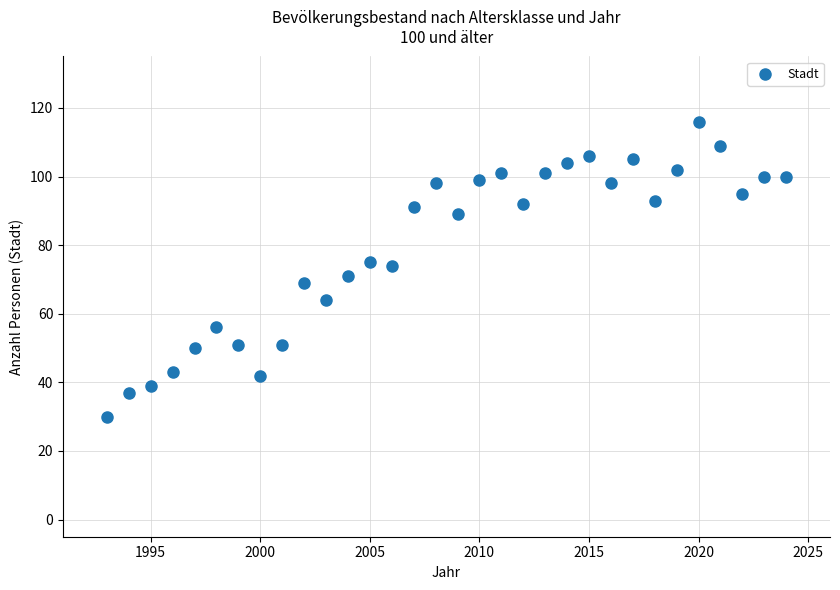

What is the range of X values (max minus min)?

31